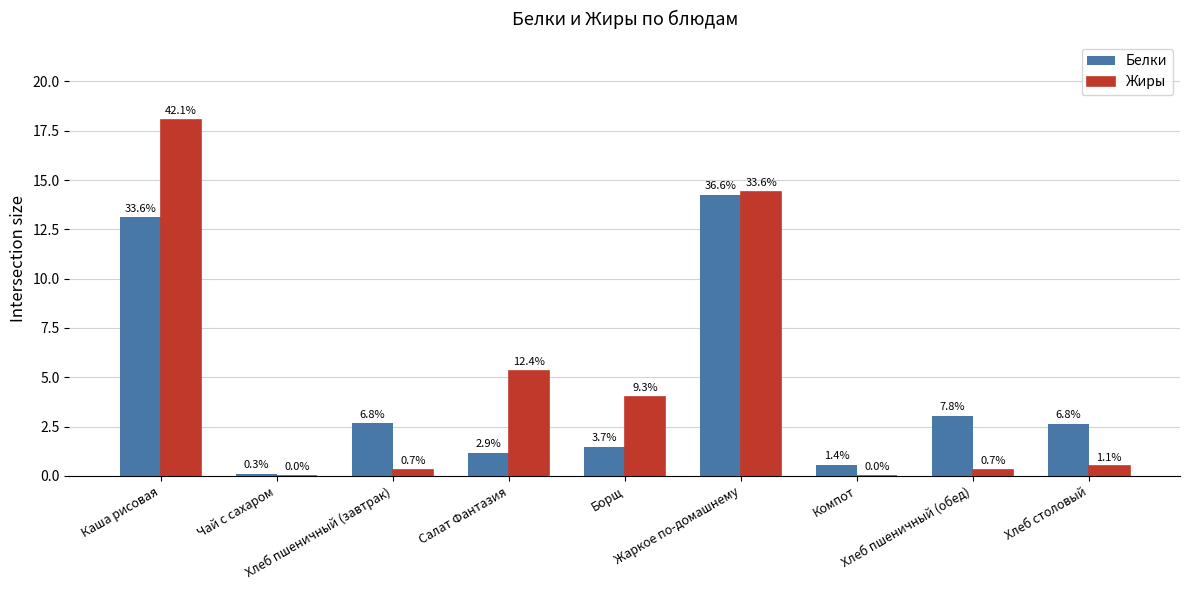

What are all the series names shown in the legend?

Белки, Жиры